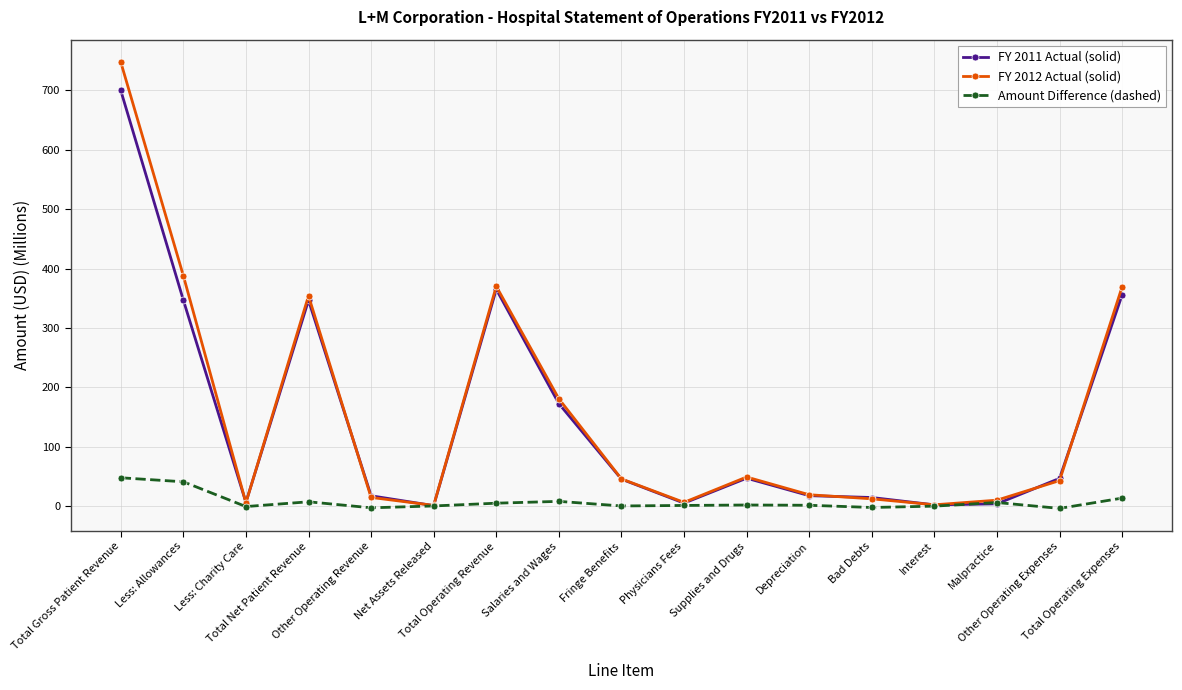

Which series has the widest spread of values?

FY 2012 Actual (solid)